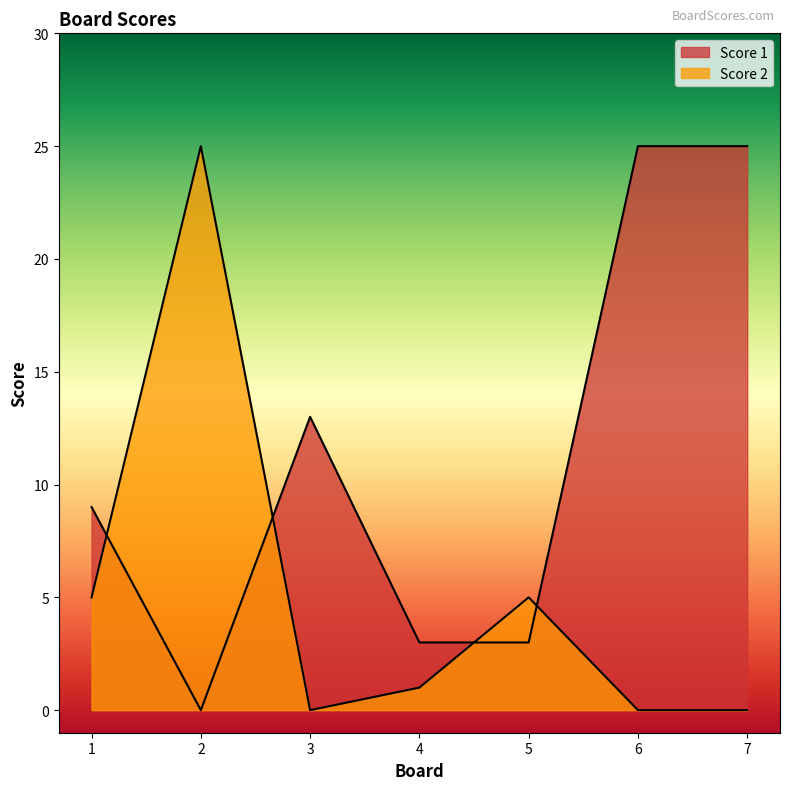

Rank the categories by Score 2 value from highest to lowest.

2, 1, 5, 4, 3, 6, 7